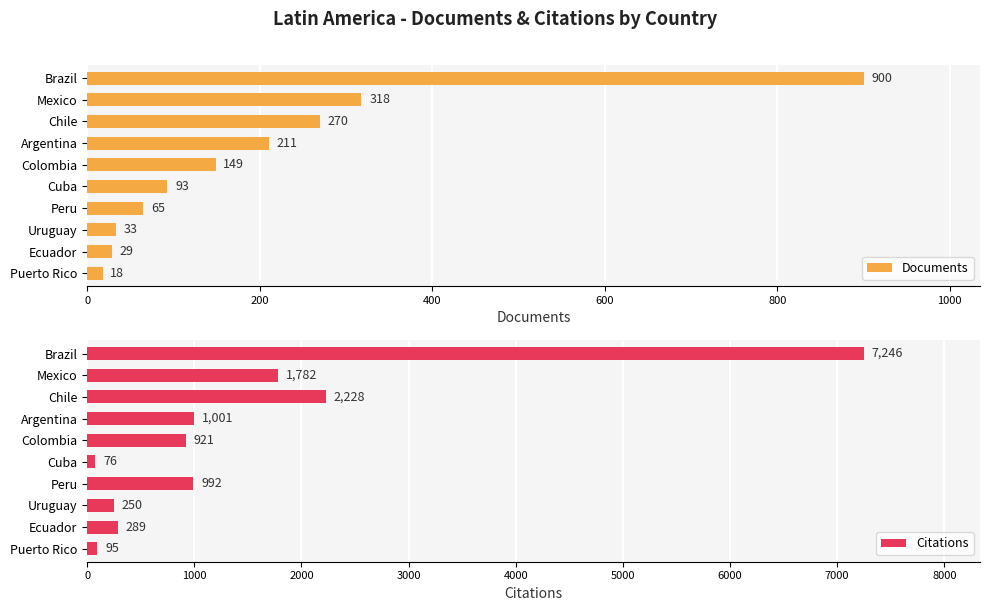

Which category has the lowest value in the Documents series?

Puerto Rico